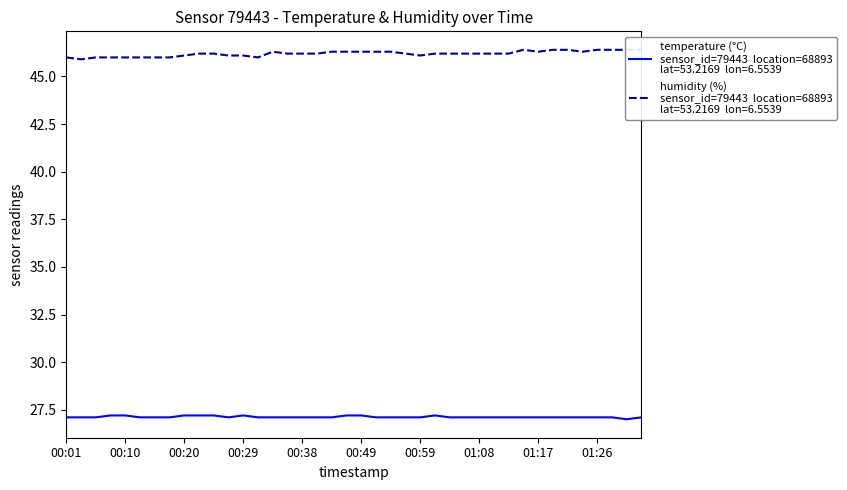

Is the value of humidity at 01:26 greater than the value of temperature at 00:24?

Yes